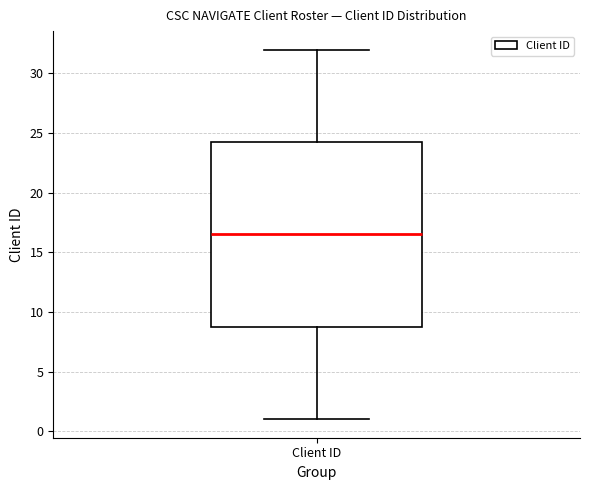

Where is the lower edge of the box for Client ID on the y-axis? The values are not printed on the chart, so give them approximately, as read against the axis.

9.0